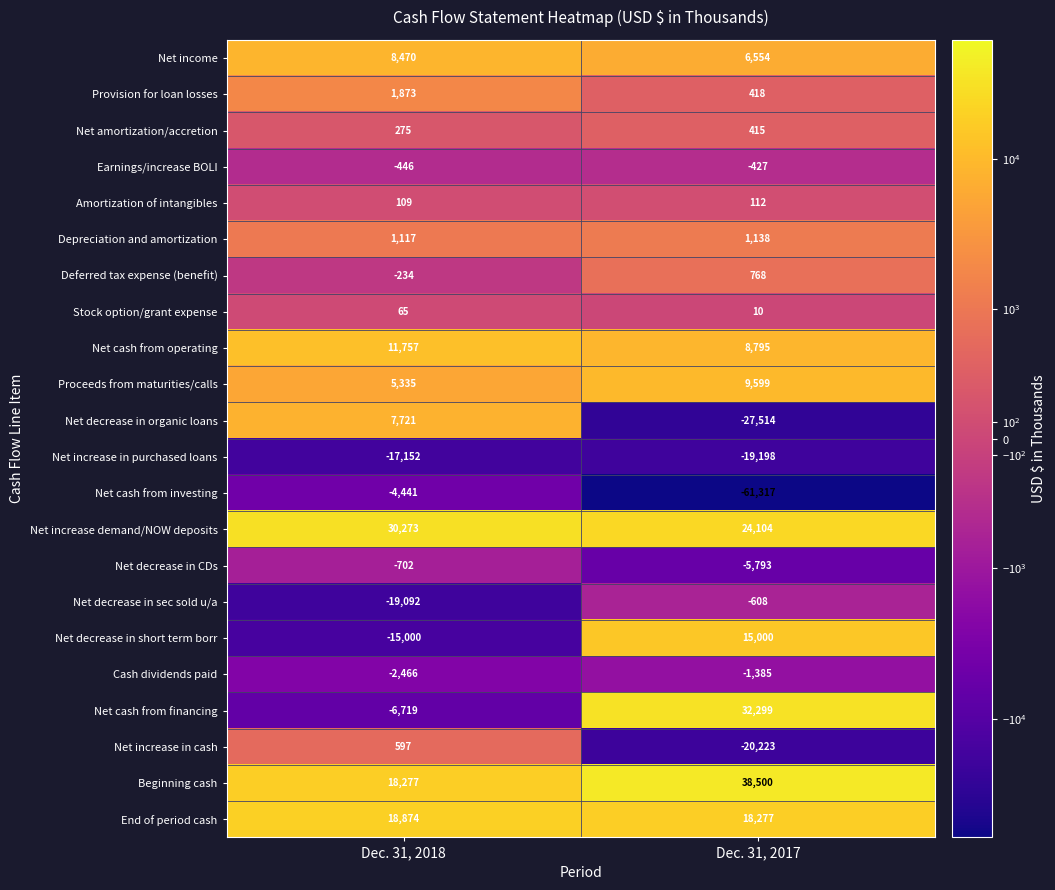

What is the highest value of the Net decrease in organic loans series?

7721